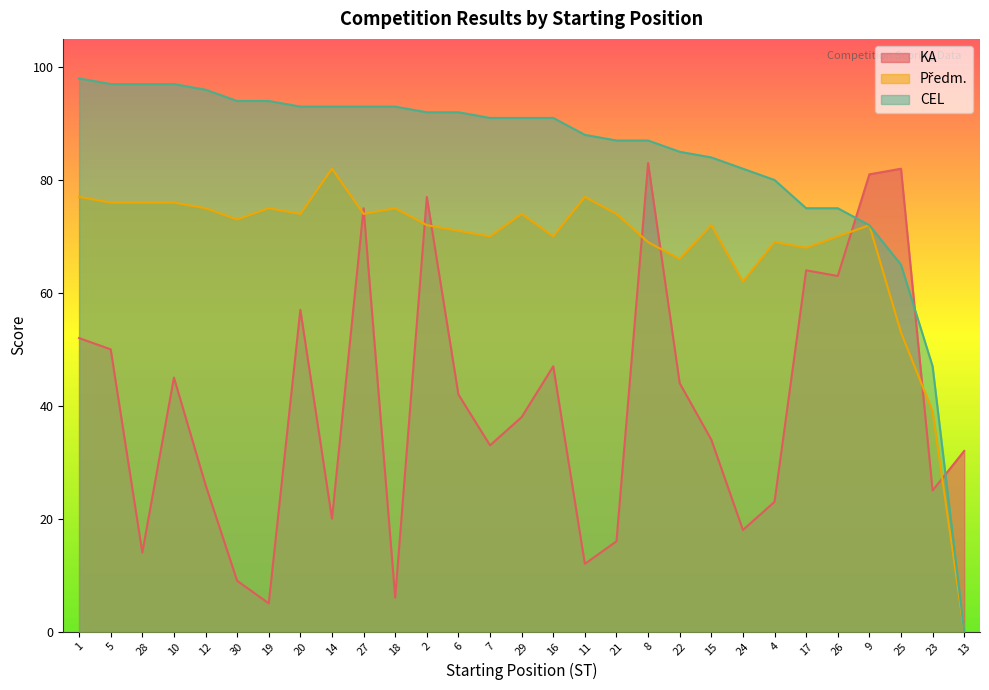

At which category is the sum across all series the highest?

27